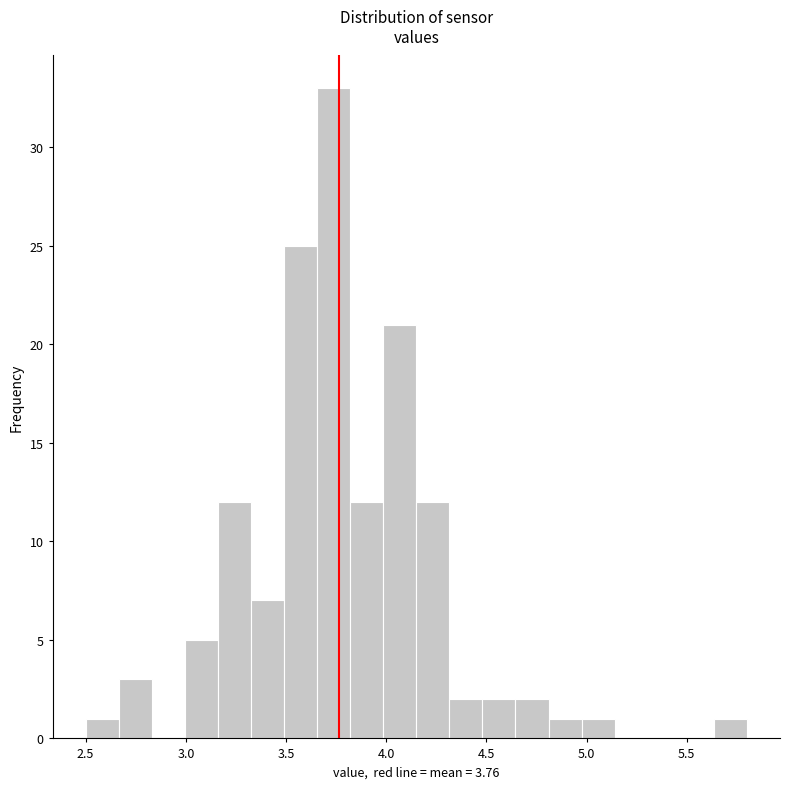

Around what value on the x-axis is the tallest bar? Give the approximate position of its centre, as read against the axis.

3.75